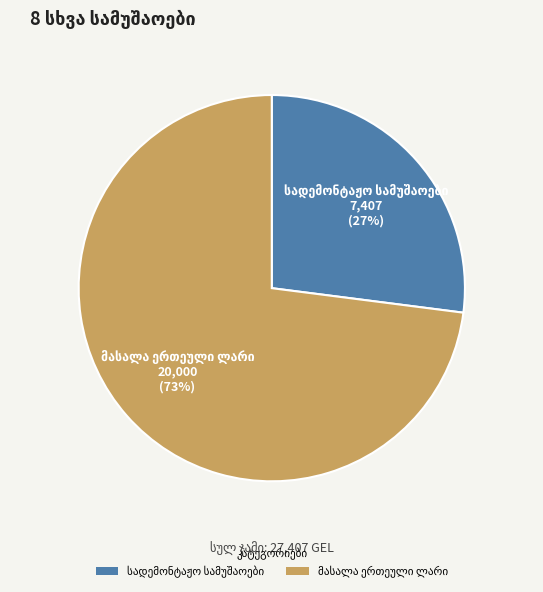

To the nearest percent, what is the average slice percentage?

50%